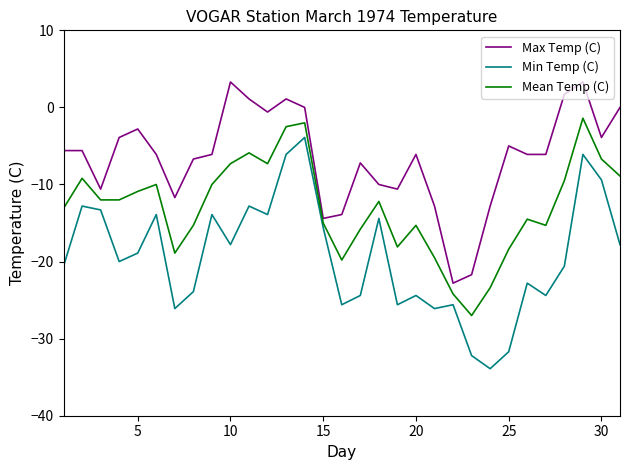

What is the difference between the maximum and minimum values in the Max Temp (C) series?

26.1